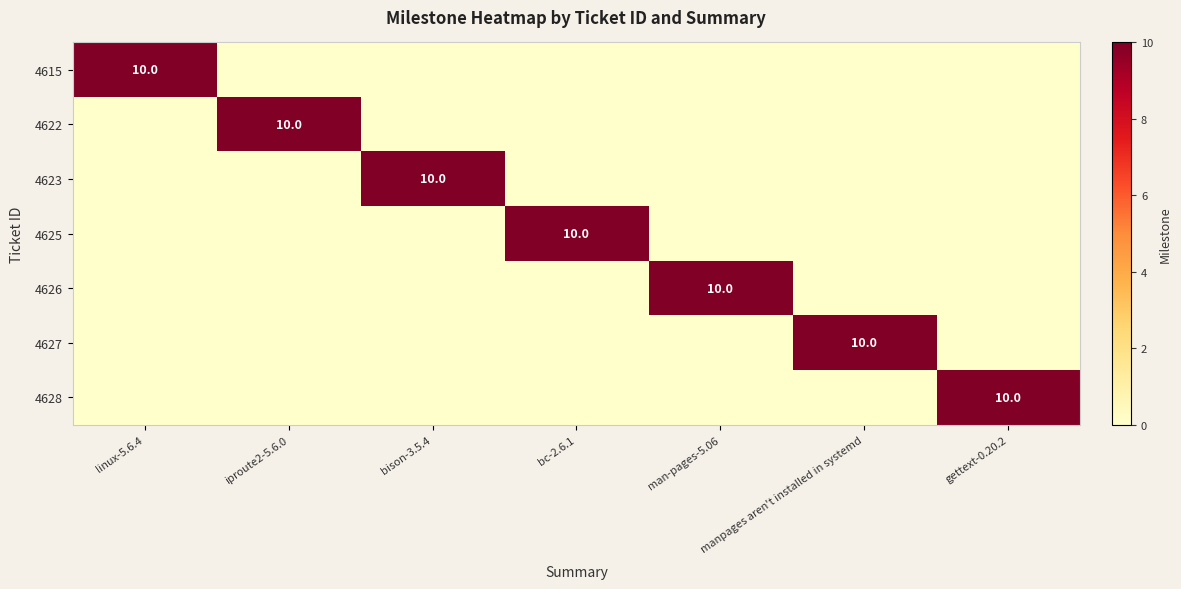

What is the difference between the maximum and minimum values in the 4627 series?

10